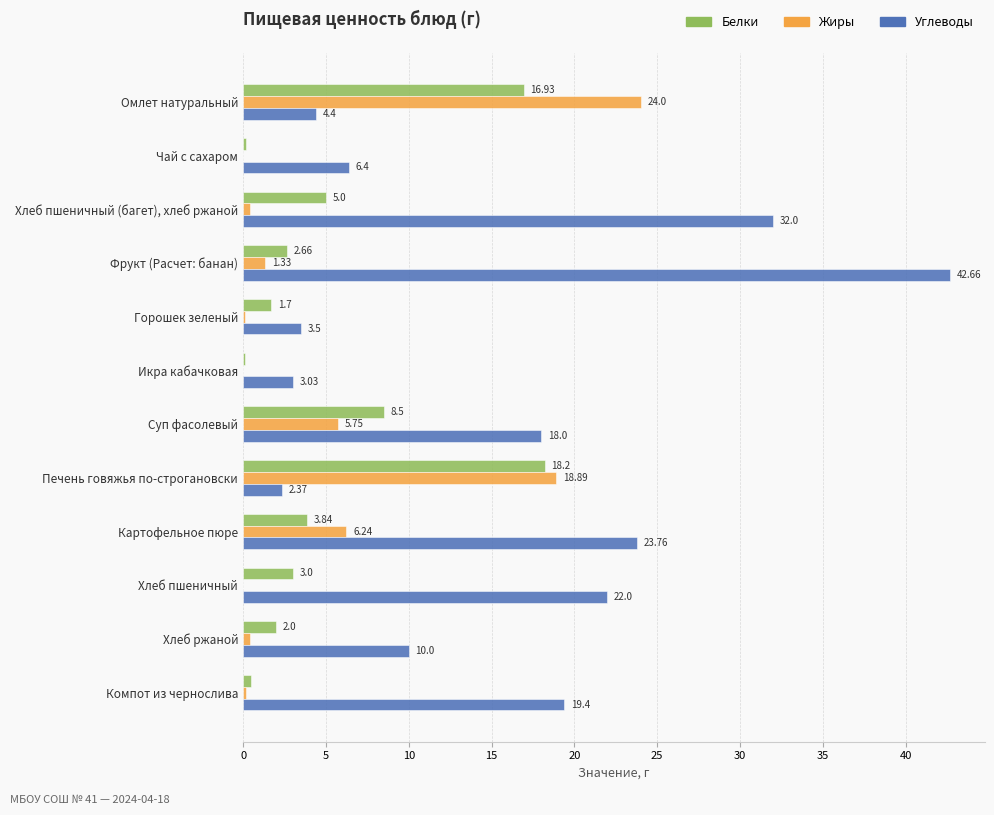

What is the sum of the Углеводы values at Омлет натуральный and Картофельное пюре?

28.2